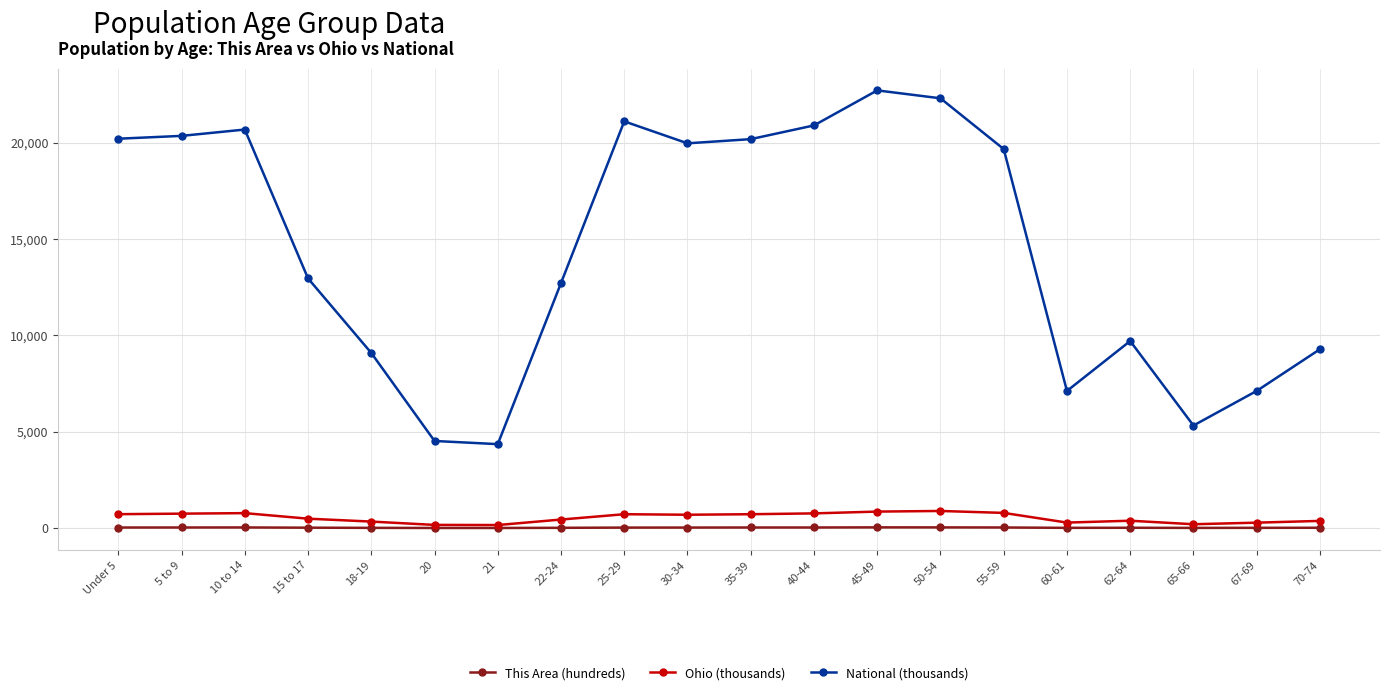

True or false: This Area (hundreds) and National (thousands) cross at least once.

False